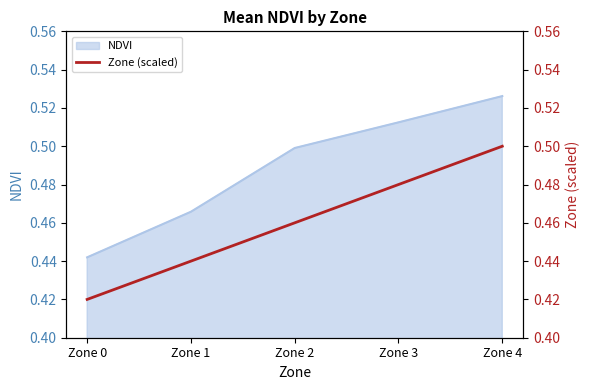

What is the value of the 4th point from the left?

0.5